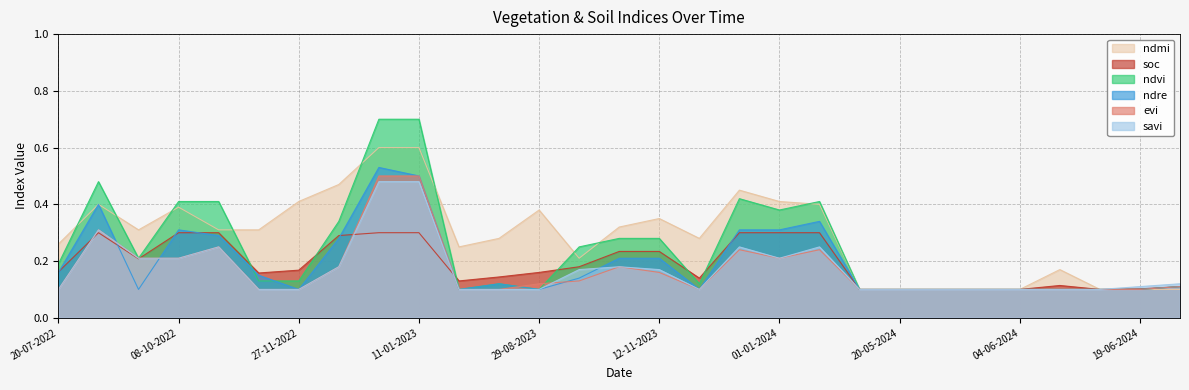

What is the label of the 15th point from the left?

28-10-2023